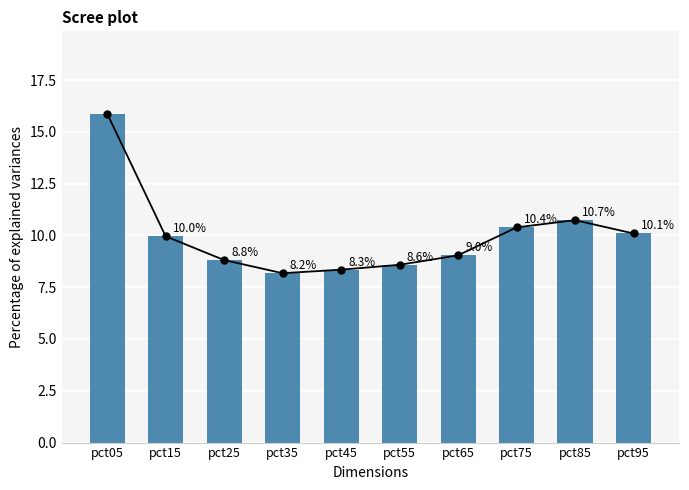

Which has a higher value, pct55 or pct95?

pct95